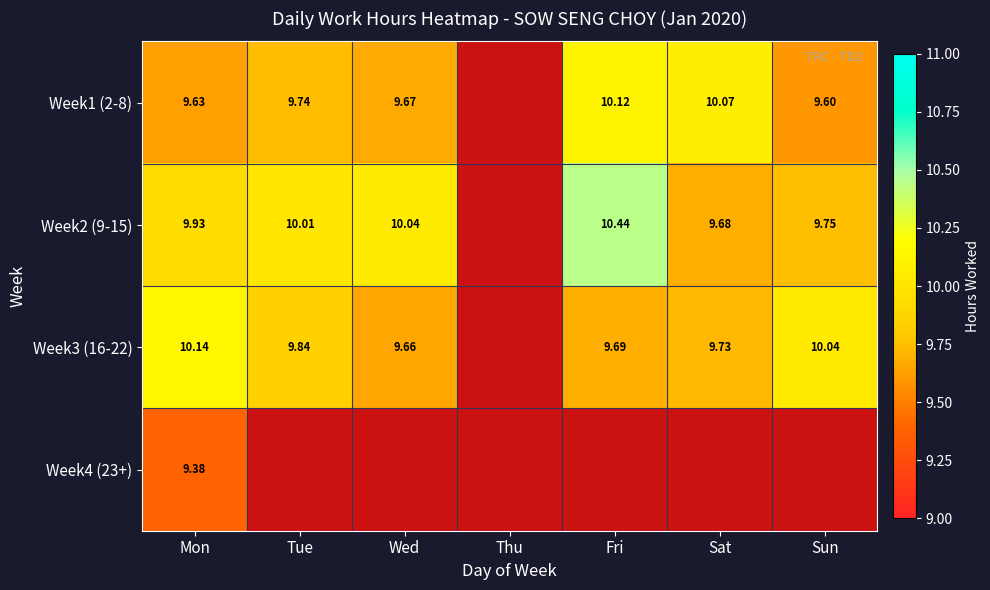

Is the value of Week2 (9-15) at Fri greater than the value of Week1 (2-8) at Wed?

Yes